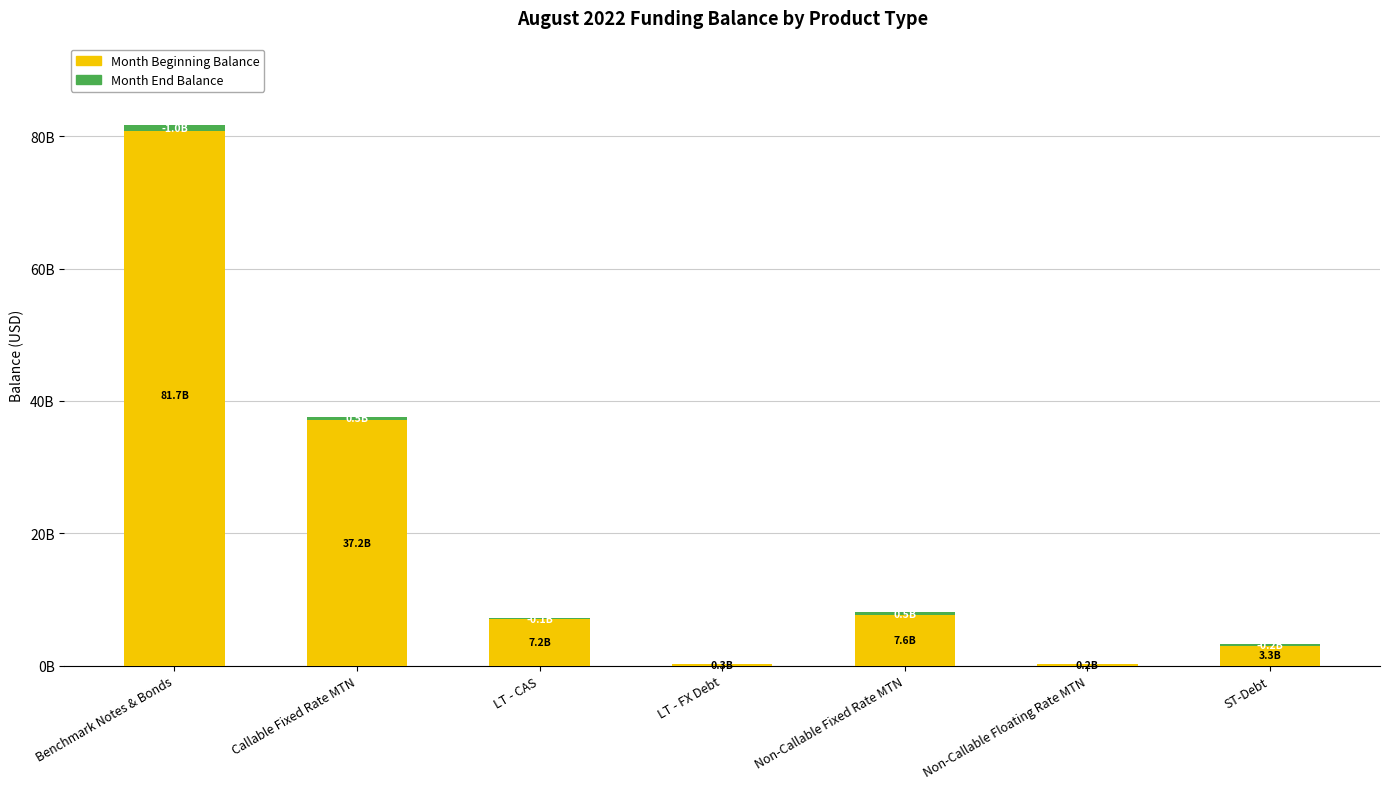

Reading left to right, extract all data points from this chart.

Month Beginning Balance: 81739666000.0	37153790000.0	7165968769.1	301851753.7	7631954326.0	250000000.0	3295000000.0
Month End Balance: -1000000000.0	457500000.0	-124467502.5	-13615693.9	492500000.0	0.0	-250000000.0